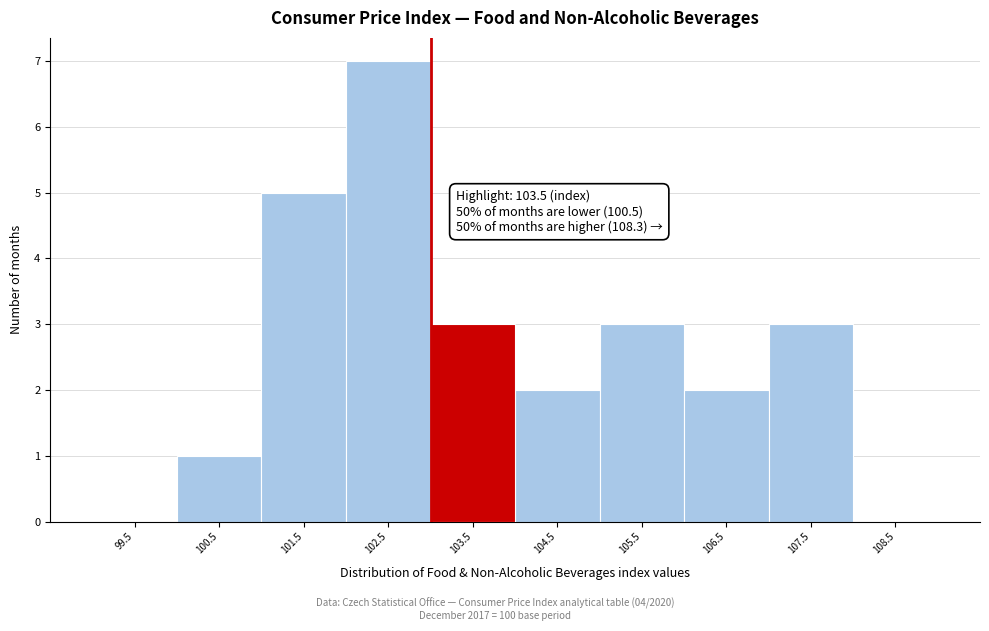

Reading left to right, extract all data points from this chart.

99.5=0	100.5=1	101.5=5	102.5=7	103.5=3	104.5=2	105.5=3	106.5=2	107.5=3	108.5=0